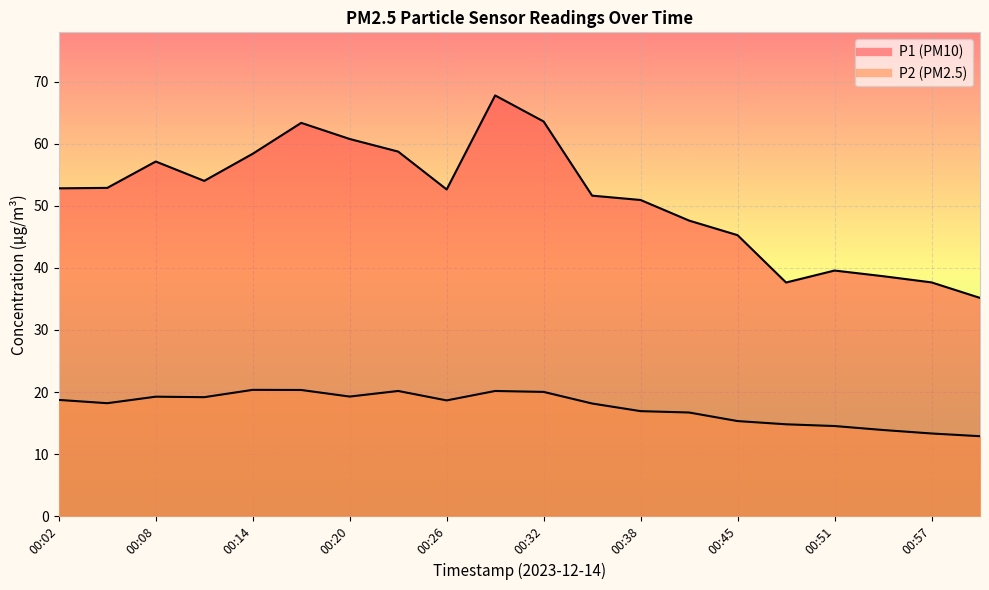

What are all the series names shown in the legend?

P1, P2